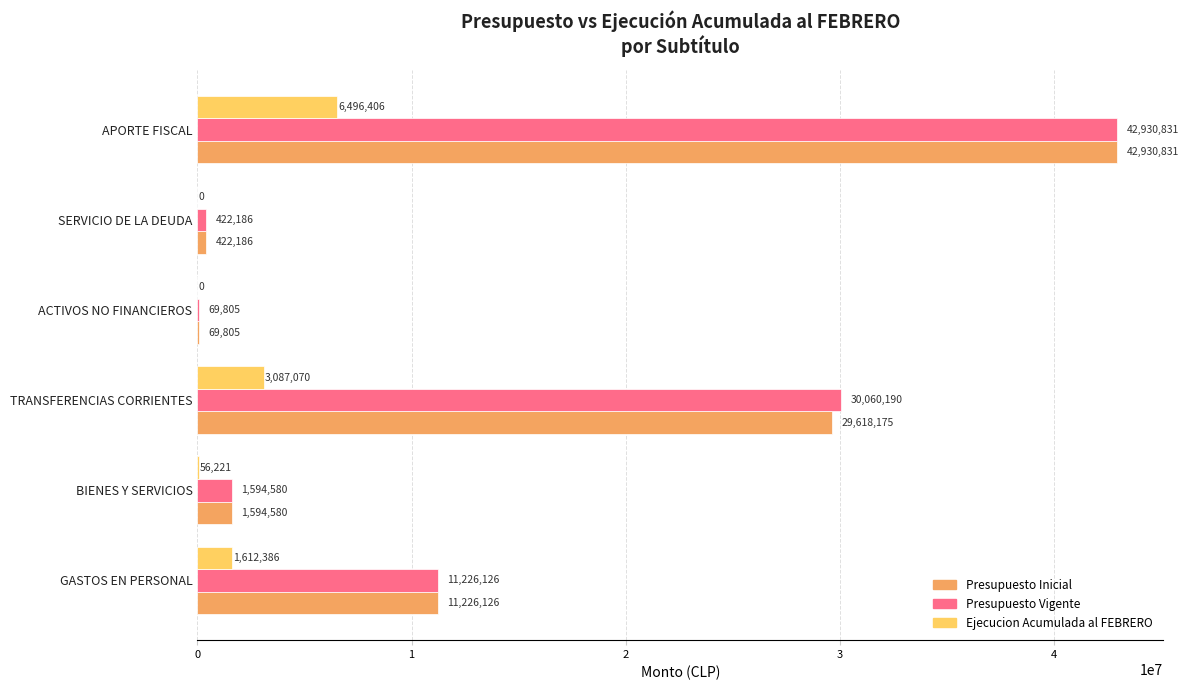

What is the average value of the Presupuesto Vigente series?

14383953